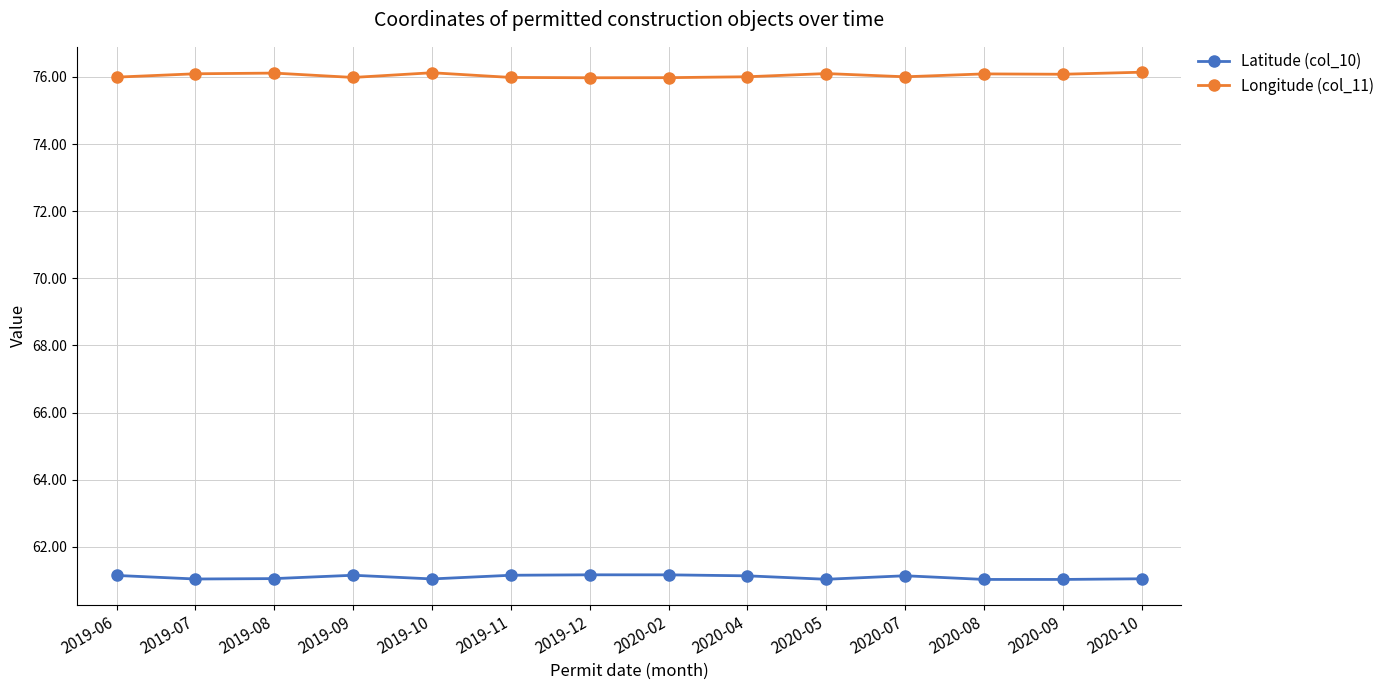

Rank the series by their average value, from lowest to highest.

Latitude (col_10), Longitude (col_11)